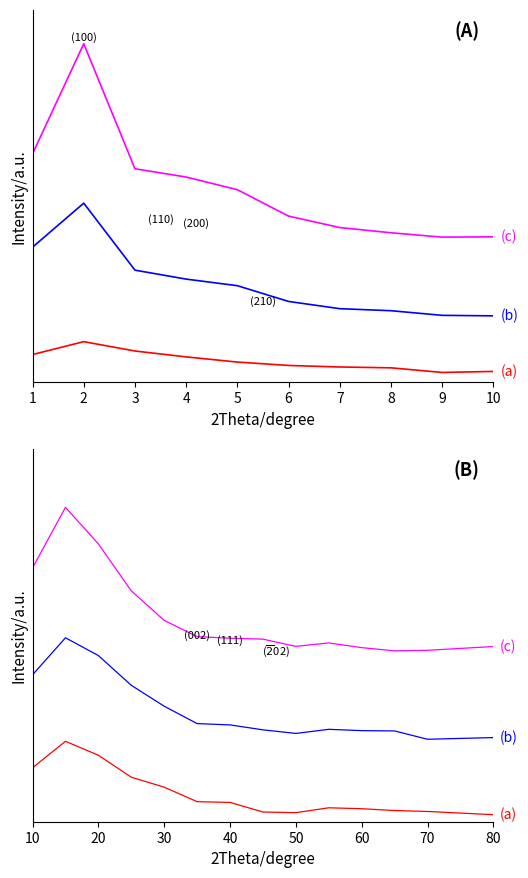

The (a) series shows 3.0 at 2. True or false?

True